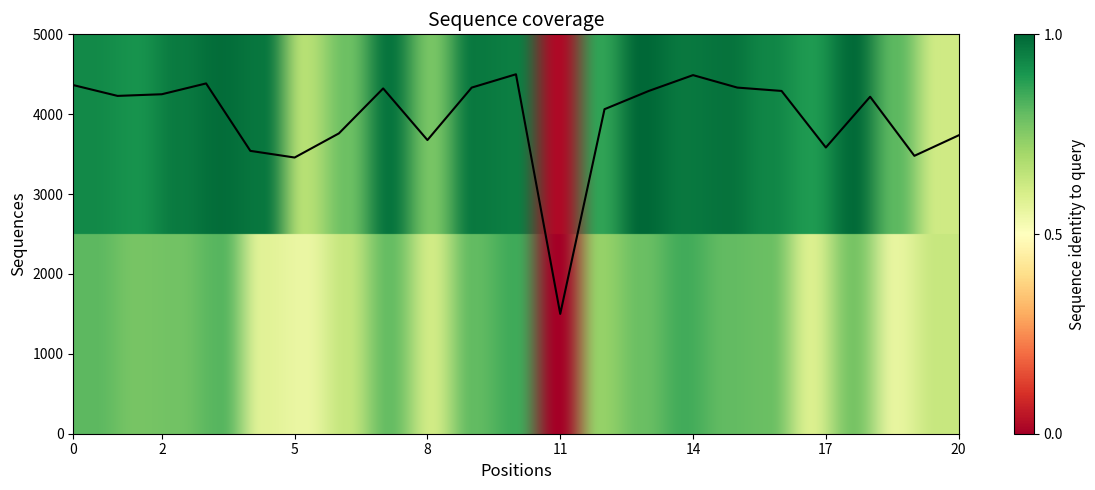

What is the greatest value displayed?

4500.0